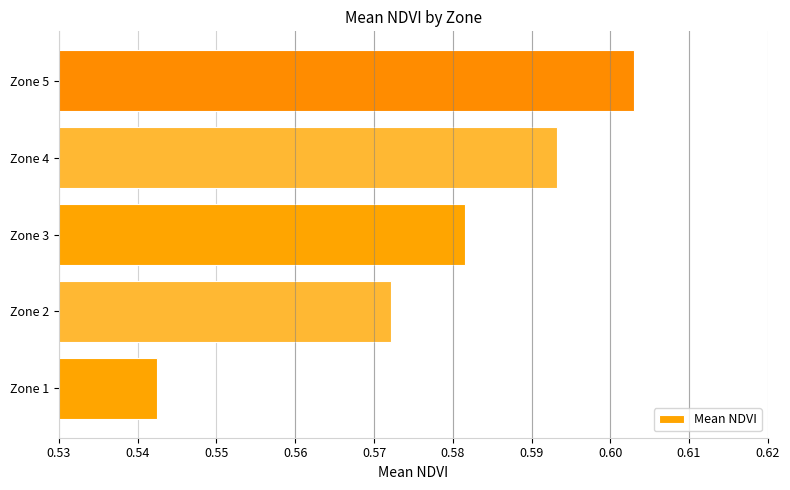

Rank the categories by value from highest to lowest.

Zone 5, Zone 4, Zone 3, Zone 2, Zone 1